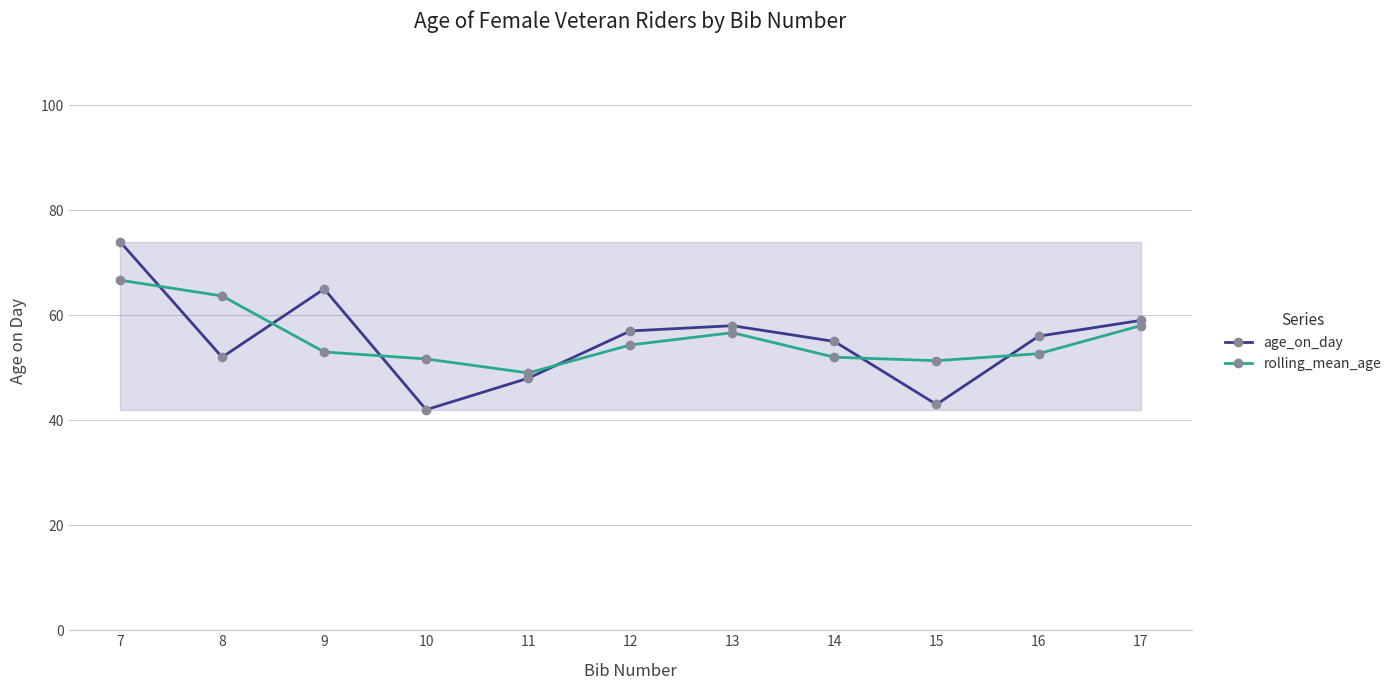

True or false: rolling_mean_age has a value of 39.5 at 13.

False